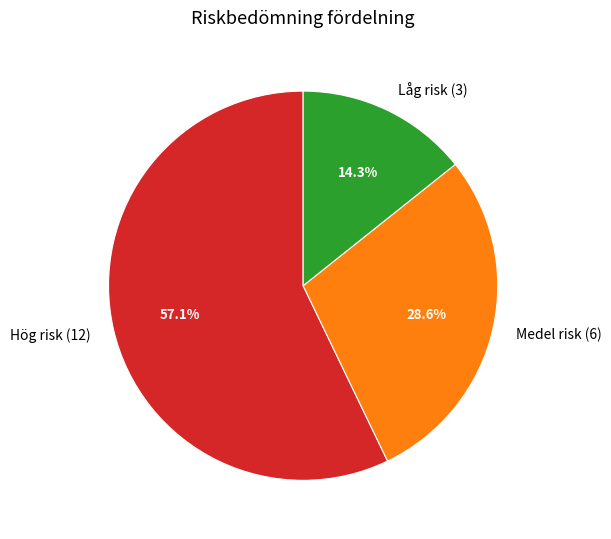

What is the majority slice?

Hög risk (12)